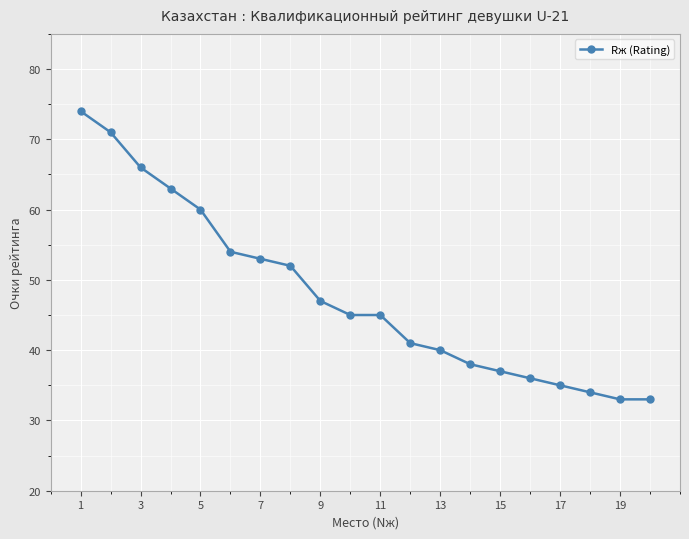

How many distinct data groups are displayed?

1